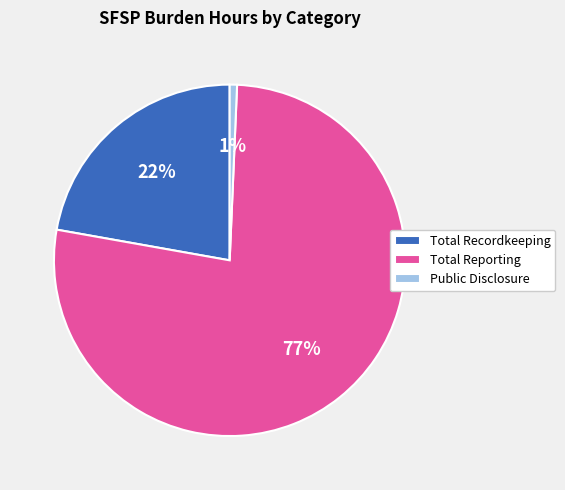

Is it true that Total Reporting is 77% of the pie?

True